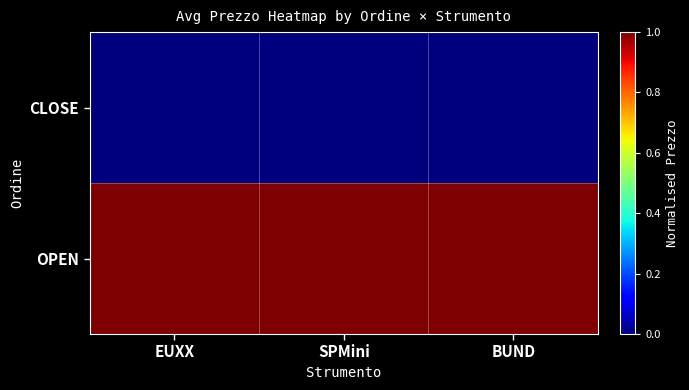

At how many categories does at least one series exceed 0?

3